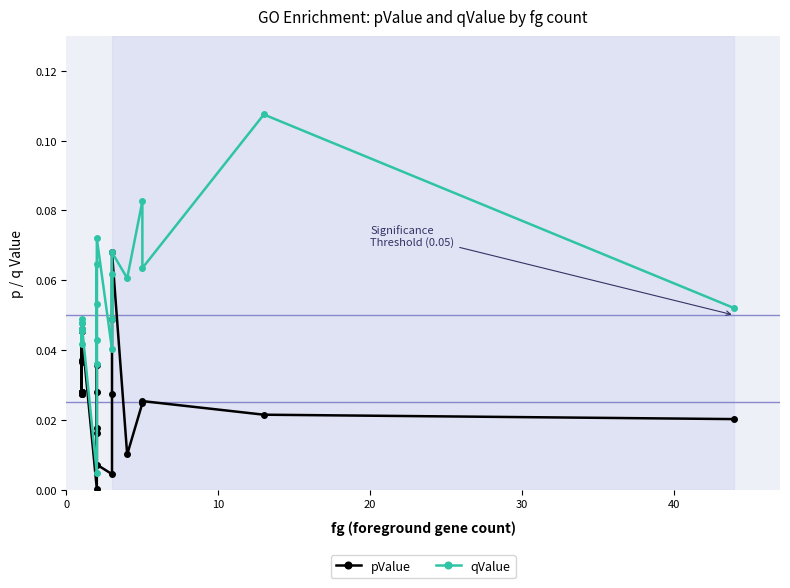

List the series in order of their overall mean, lowest first.

pValue, qValue